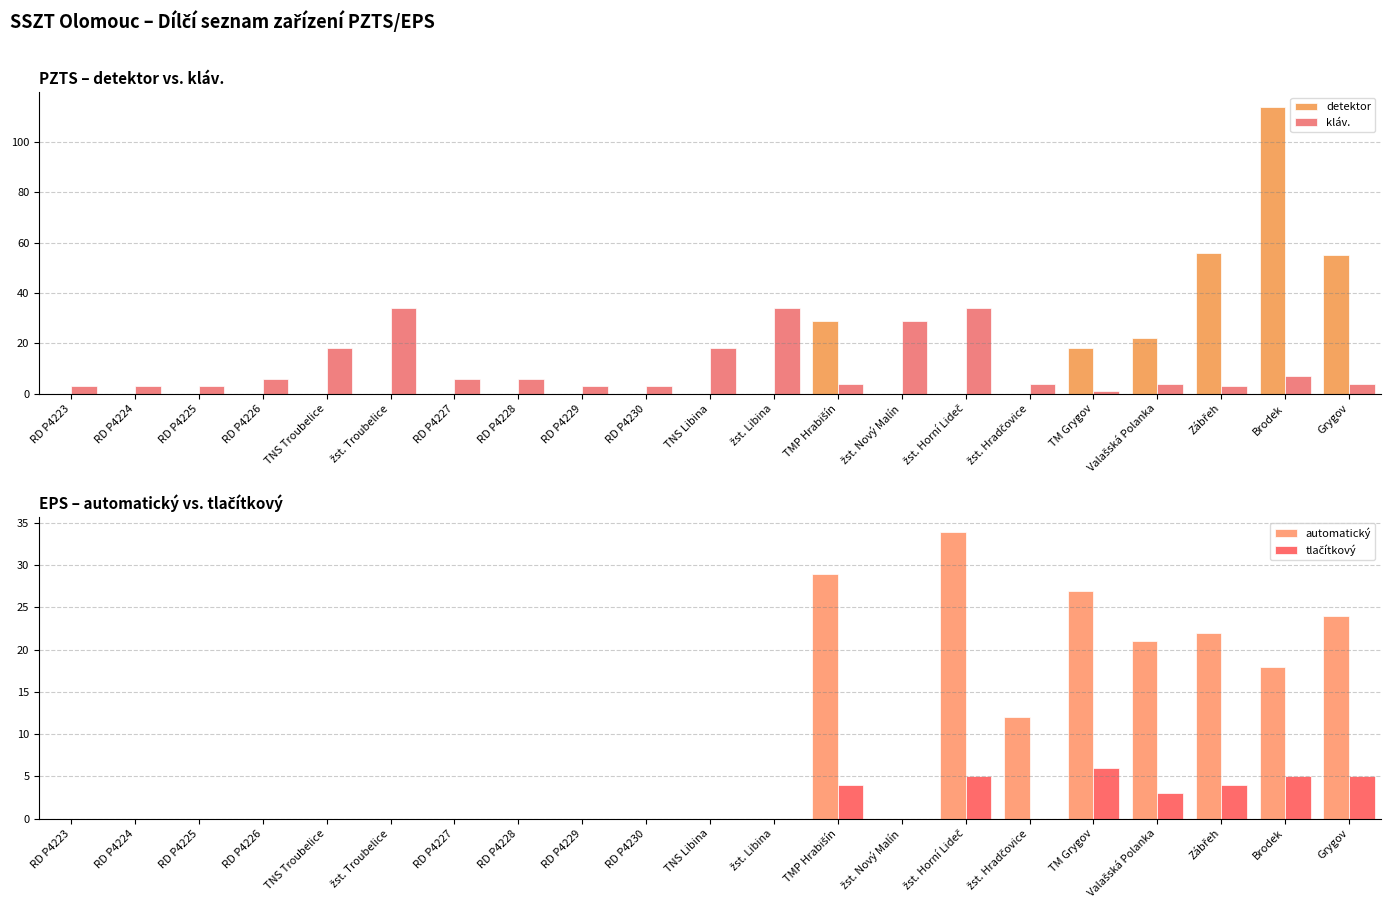

Between žst. Troubelice and RD P4229, which series saw the biggest shift?

kláv.